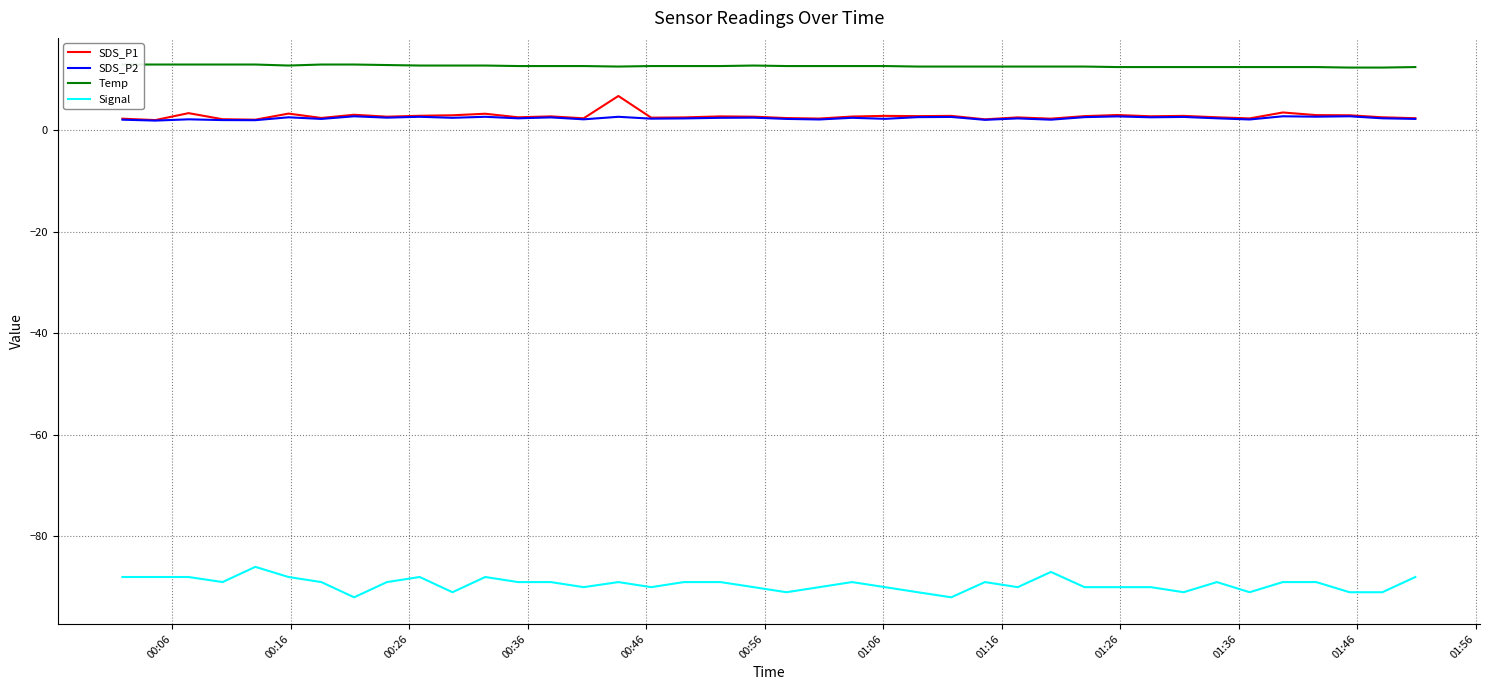

What is the maximum value for SDS_P2?

2.8